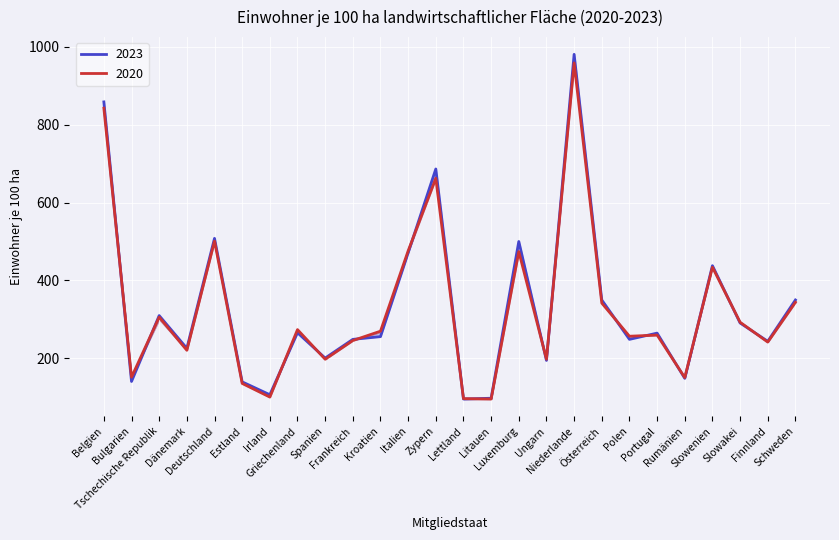

What is the label of the 13th point from the left?

Zypern